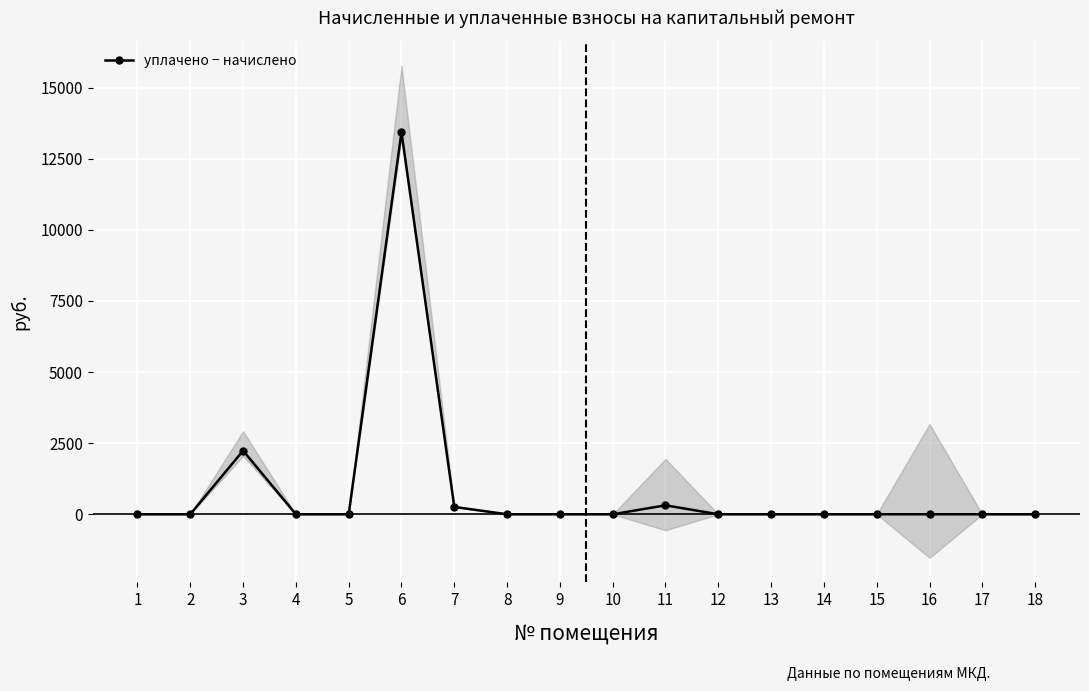

What is the maximum value shown in the chart?

13438.1